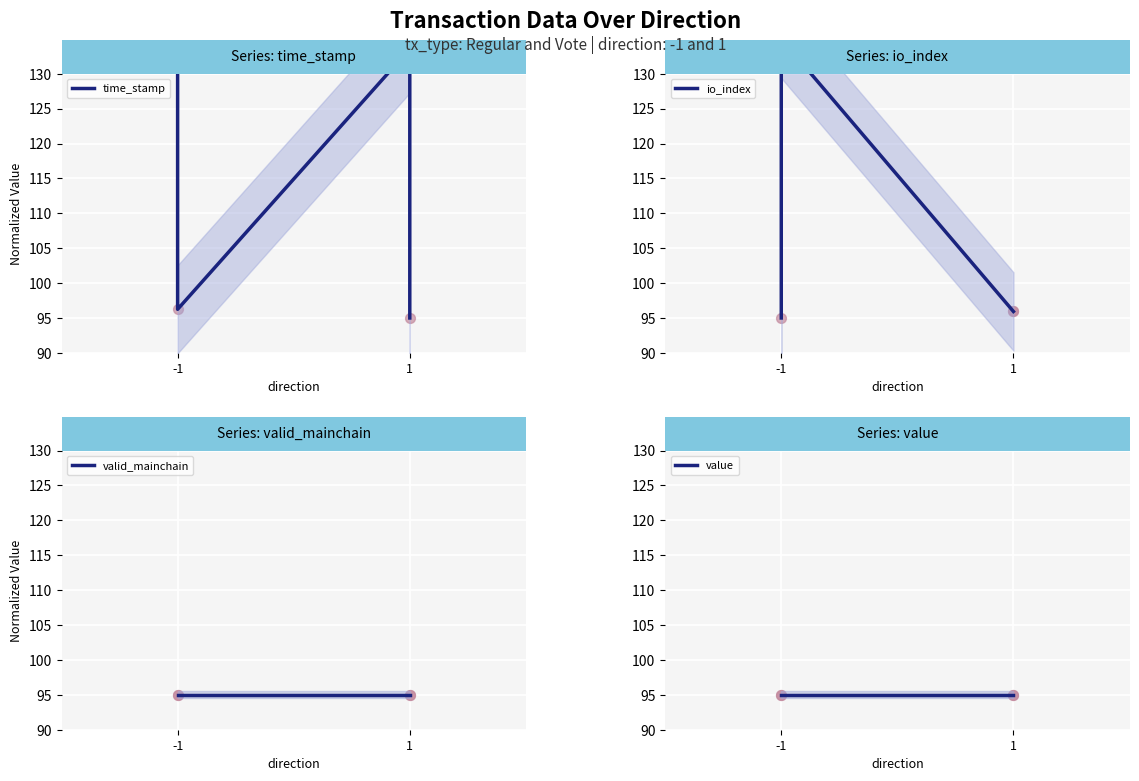

What are all the series names shown in the legend?

time_stamp, io_index, valid_mainchain, value